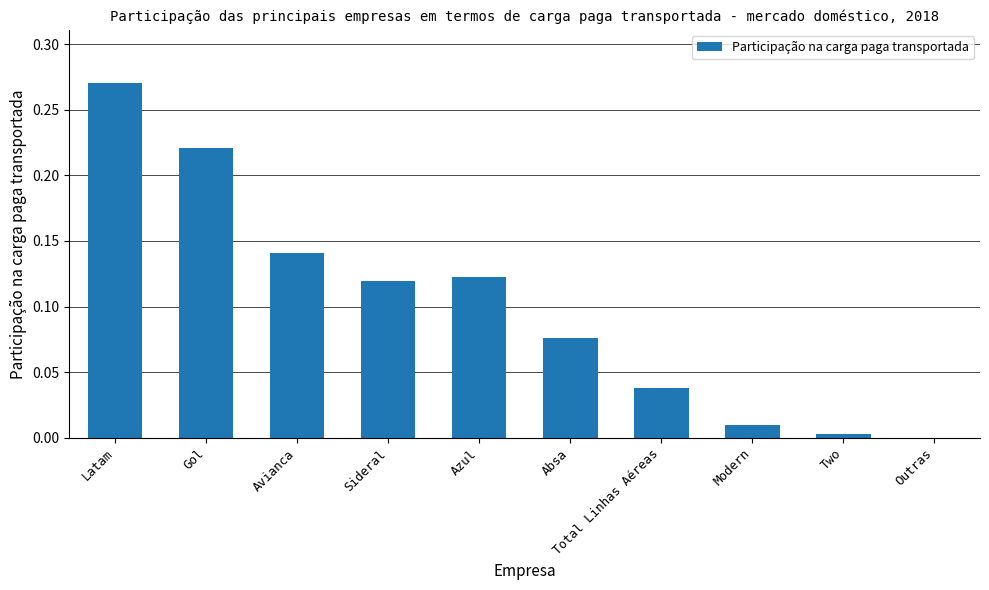

Between Modern and Two, which is larger?

Modern